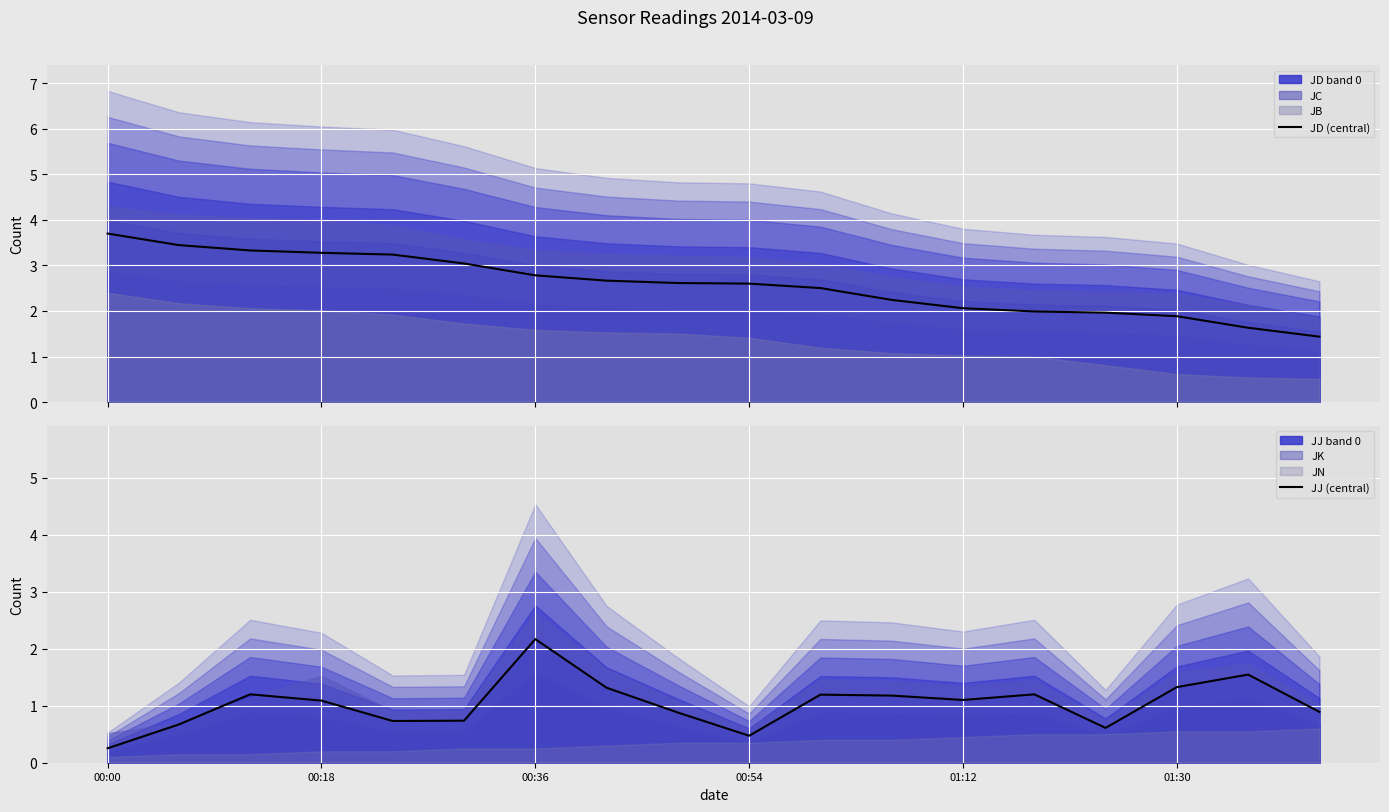

What is the difference between the maximum and second lowest values in the JJ (central) series?

1.7